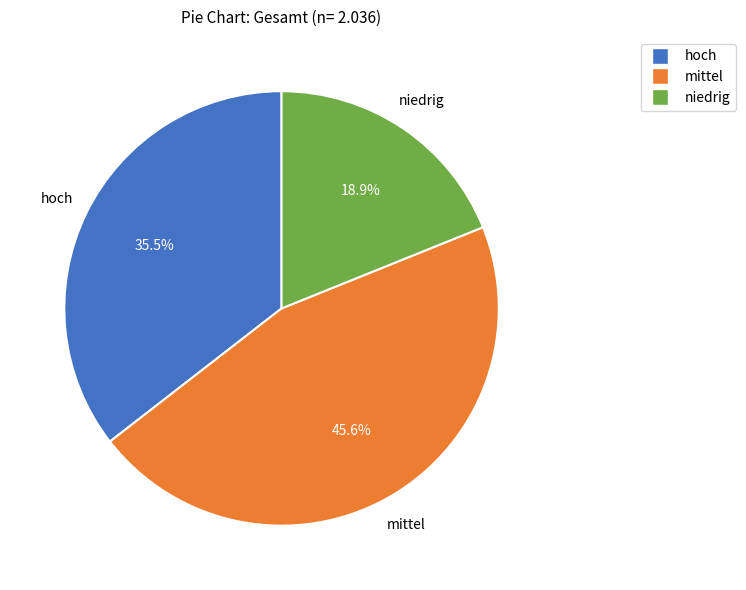

Which slice is the largest?

mittel